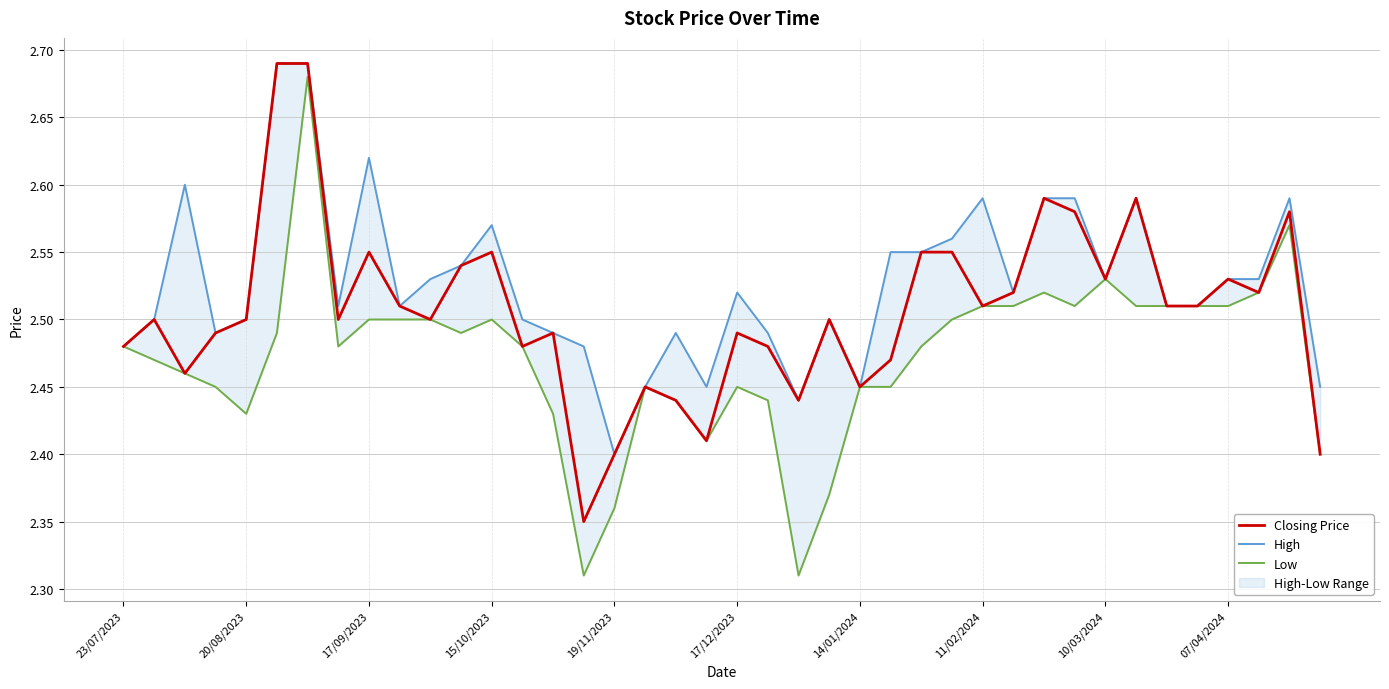

How many distinct data groups are displayed?

3